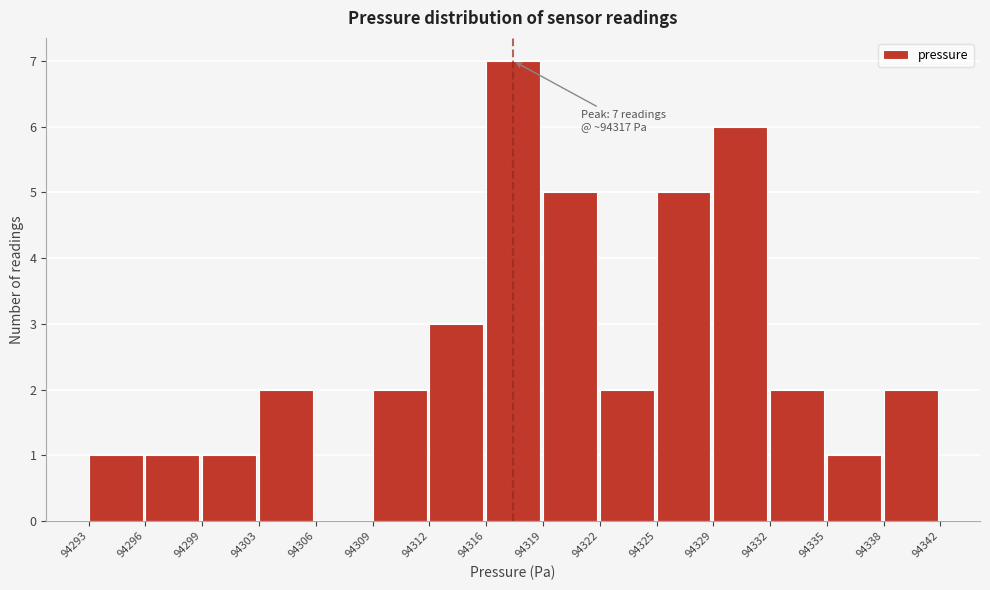

Over which range of the x-axis is the bar tallest?

94316 to 94319